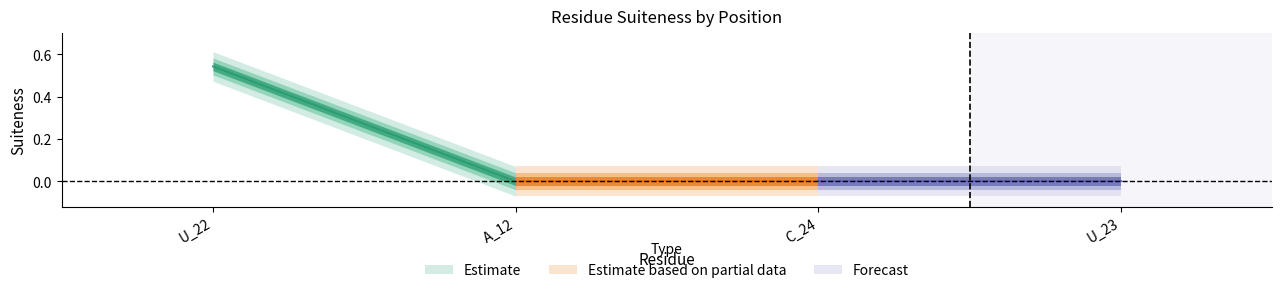

What is the label of the 4th point from the right?

U_22